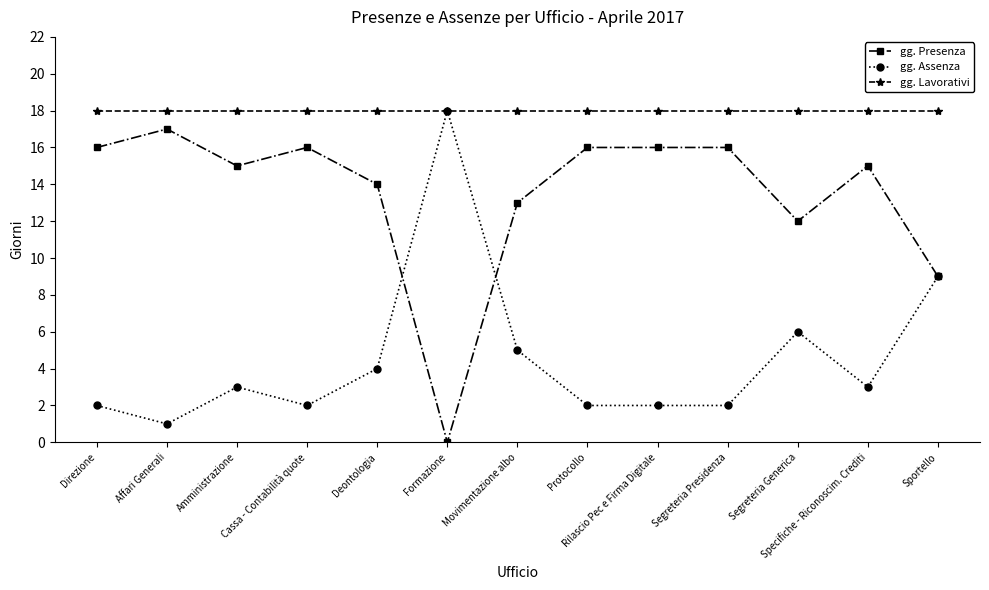

Rank the series at Specifiche - Riconoscim. Crediti from lowest to highest value.

gg. Assenza, gg. Presenza, gg. Lavorativi